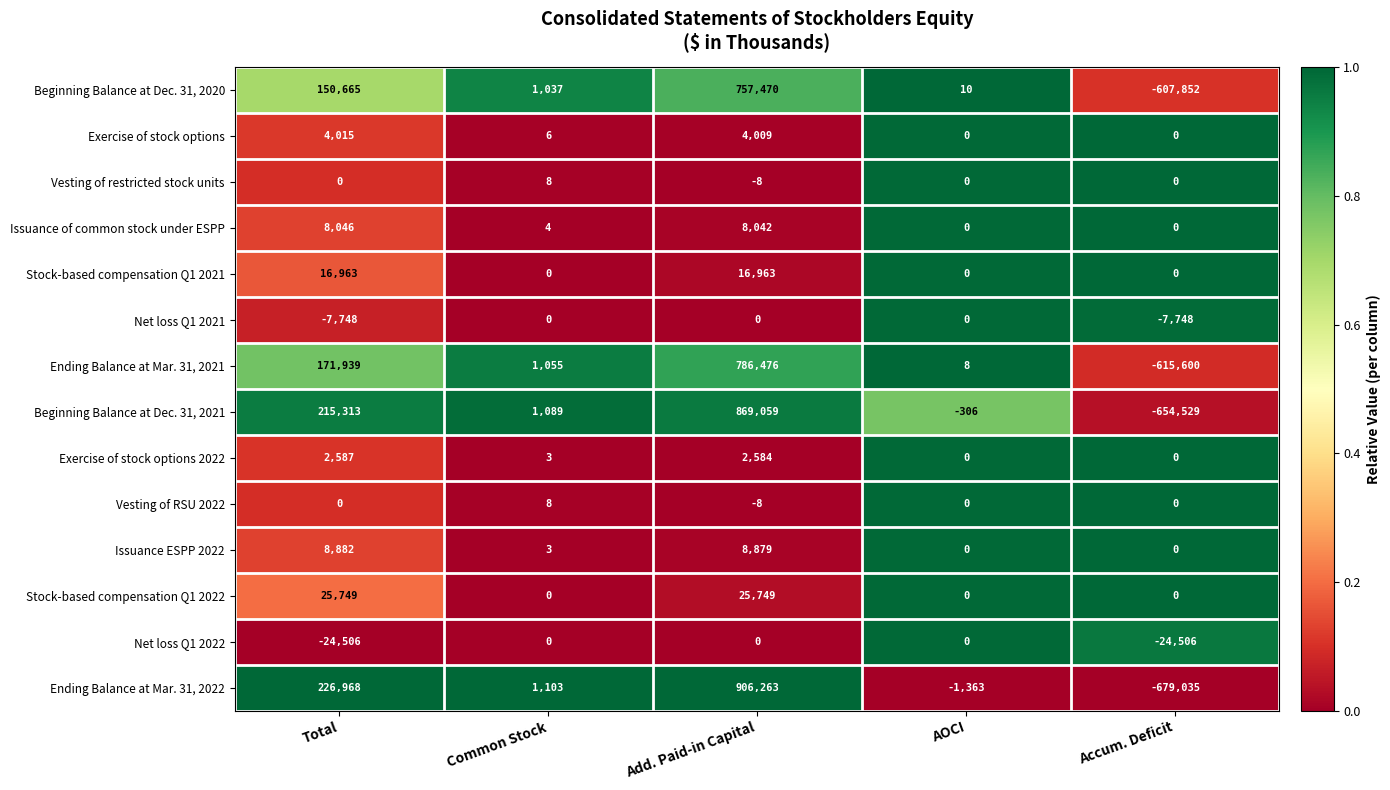

What is the difference between the second highest and second lowest values in the Ending Balance at Mar. 31, 2021 series?

171931